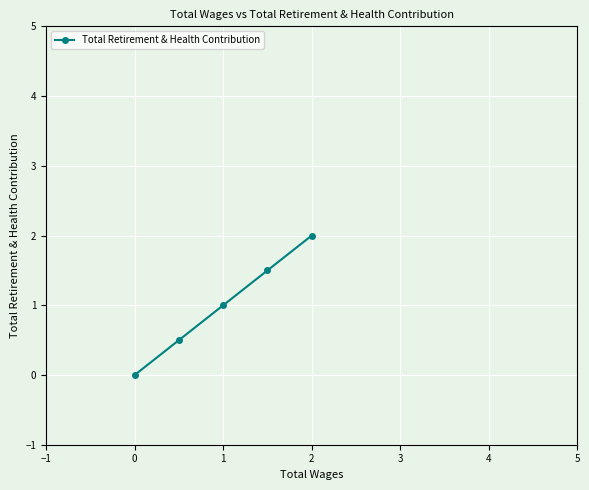

What is the label of the 3rd point from the left?

1